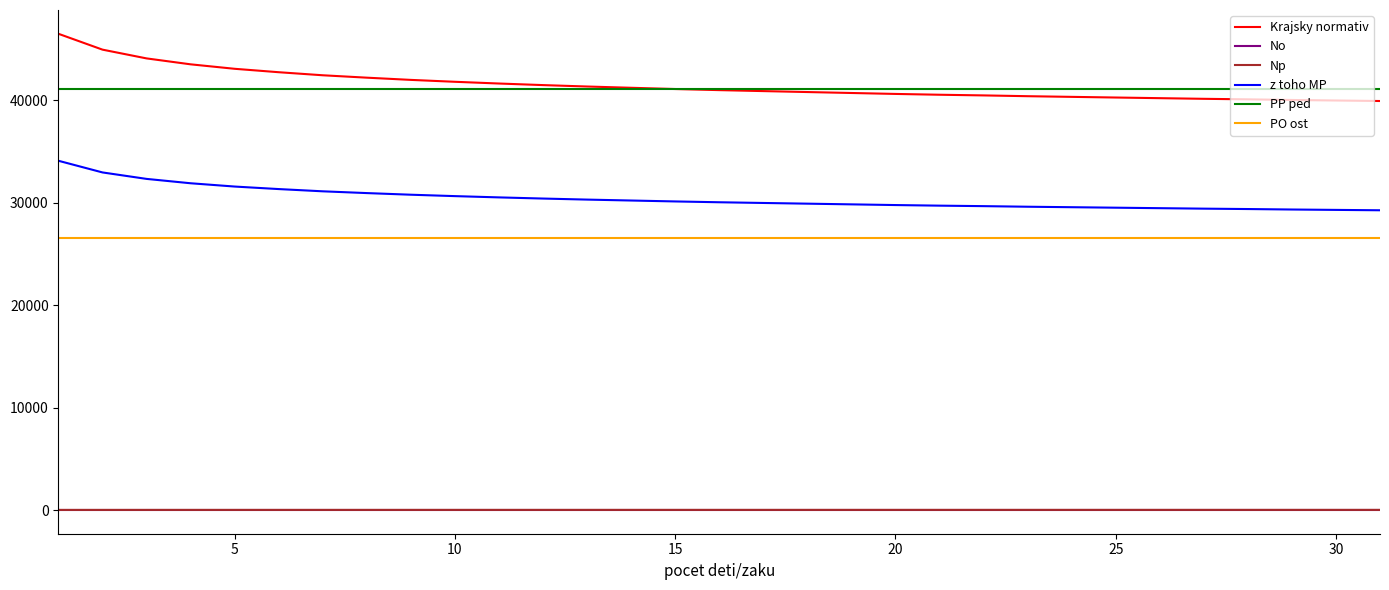

Which series has the largest range (max minus min)?

Krajsky normativ